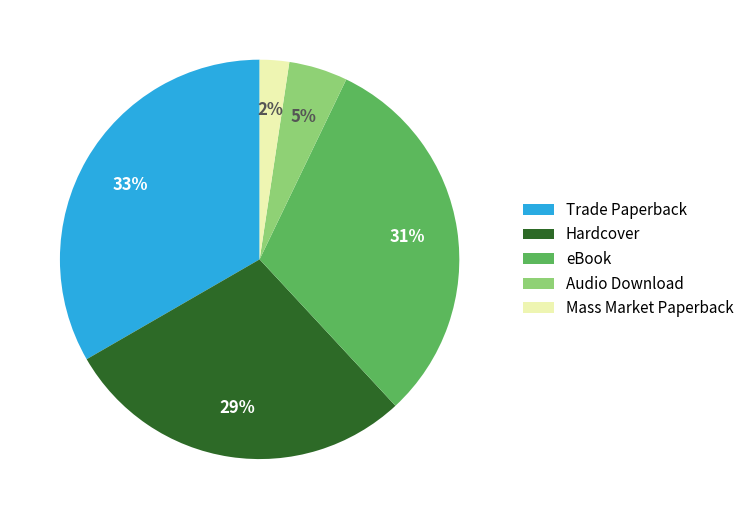

Is the sum of Mass Market Paperback and Hardcover greater than half?

No